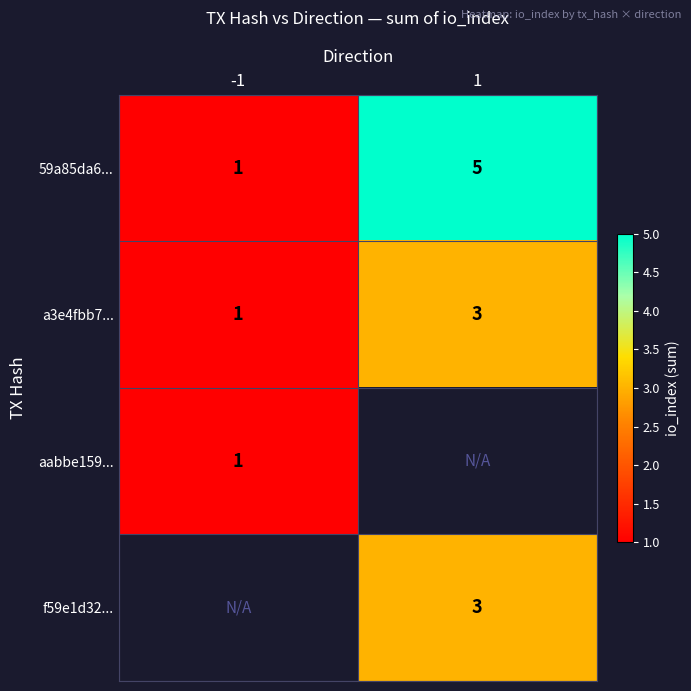

The aabbe159... series shows 0 at -1. True or false?

False